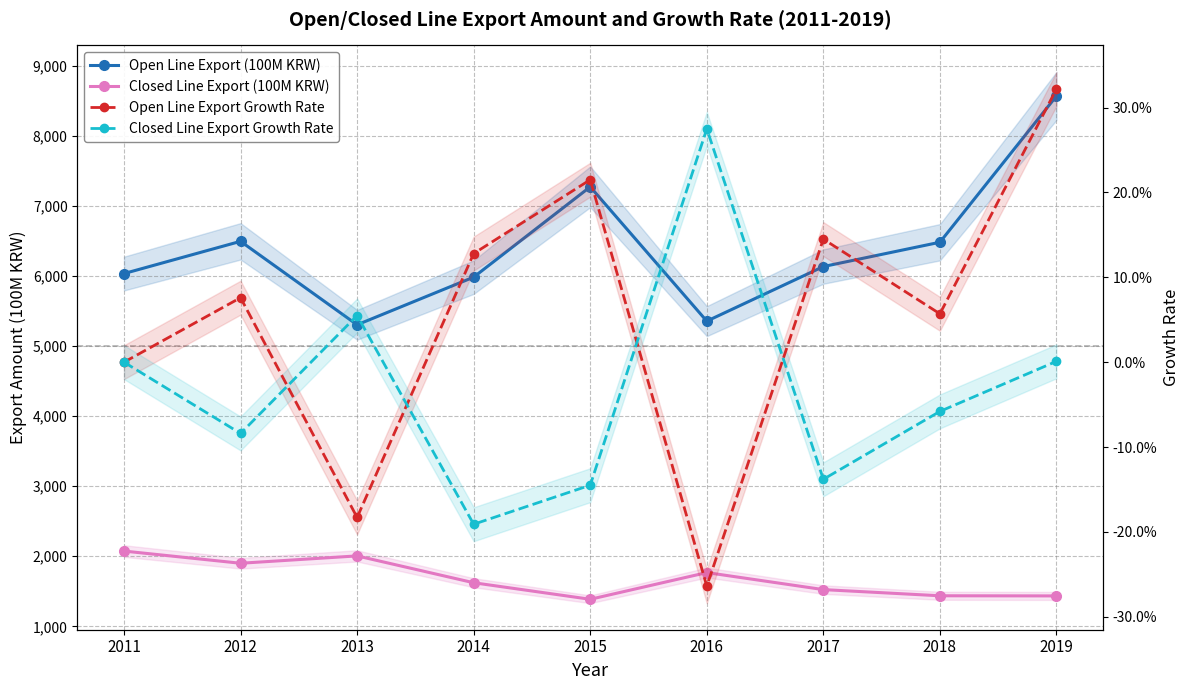

Rank the series at 2019 from highest to lowest value.

Open Line Export (100M KRW), Closed Line Export (100M KRW), Open Line Export Growth Rate, Closed Line Export Growth Rate